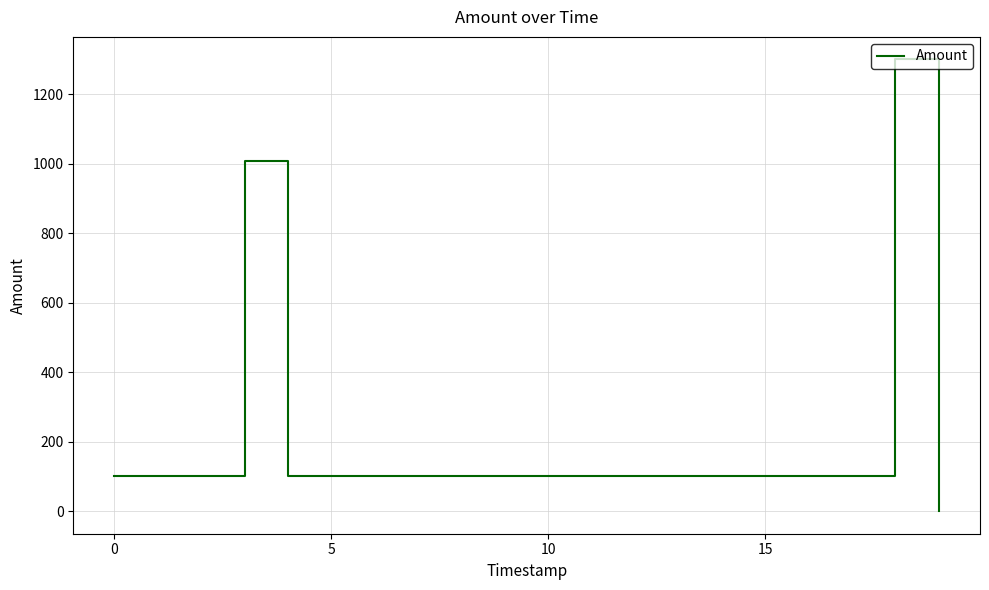

What is the difference between the maximum and minimum values?

1299.4